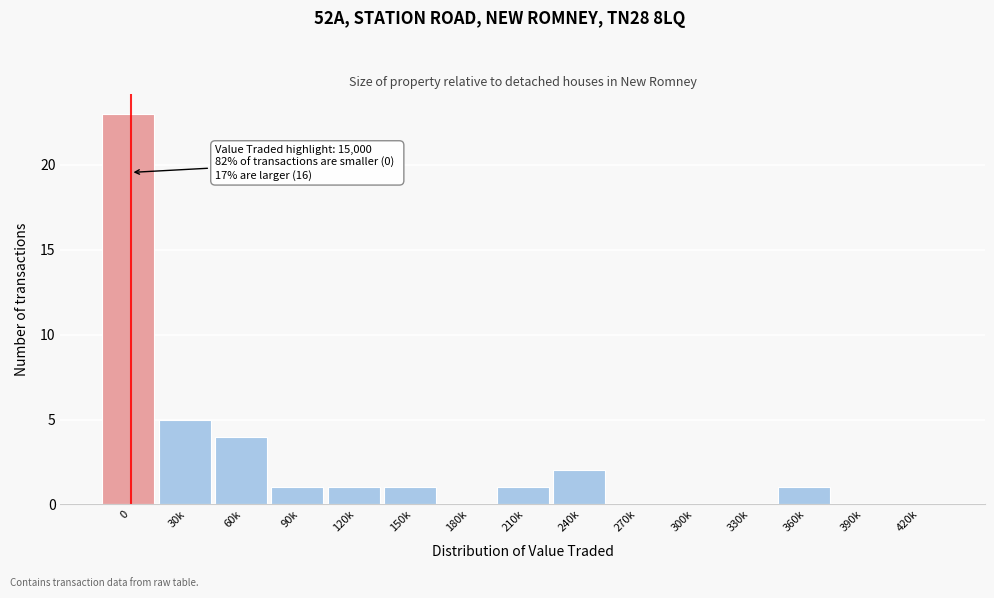

Reading left to right, what are all the values shown in this chart?

0=23	30k=5	60k=4	90k=1	120k=1	150k=1	180k=0	210k=1	240k=2	270k=0	300k=0	330k=0	360k=1	390k=0	420k=0